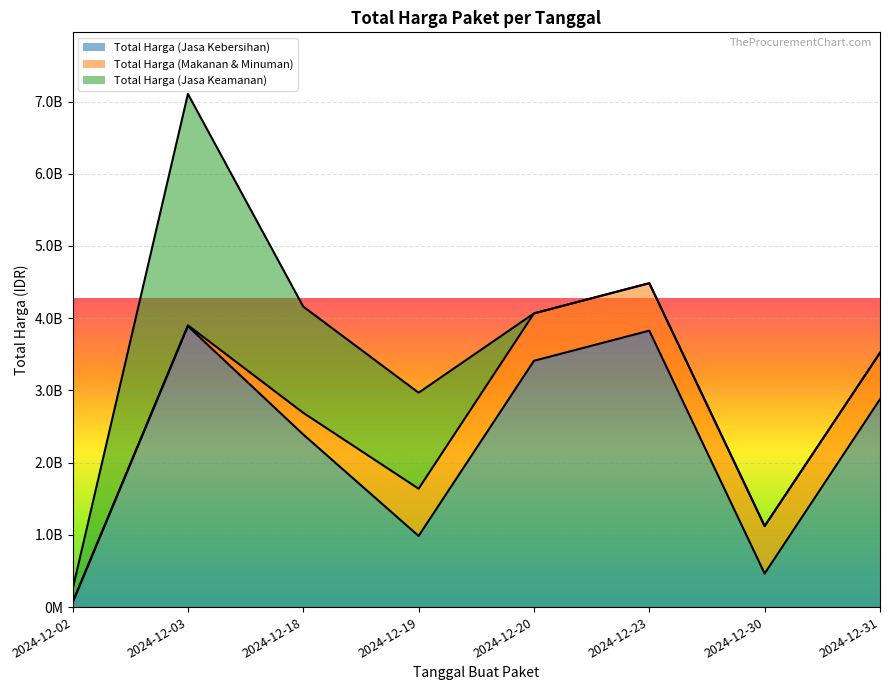

Does the chart display data point markers on the line(s)?

No